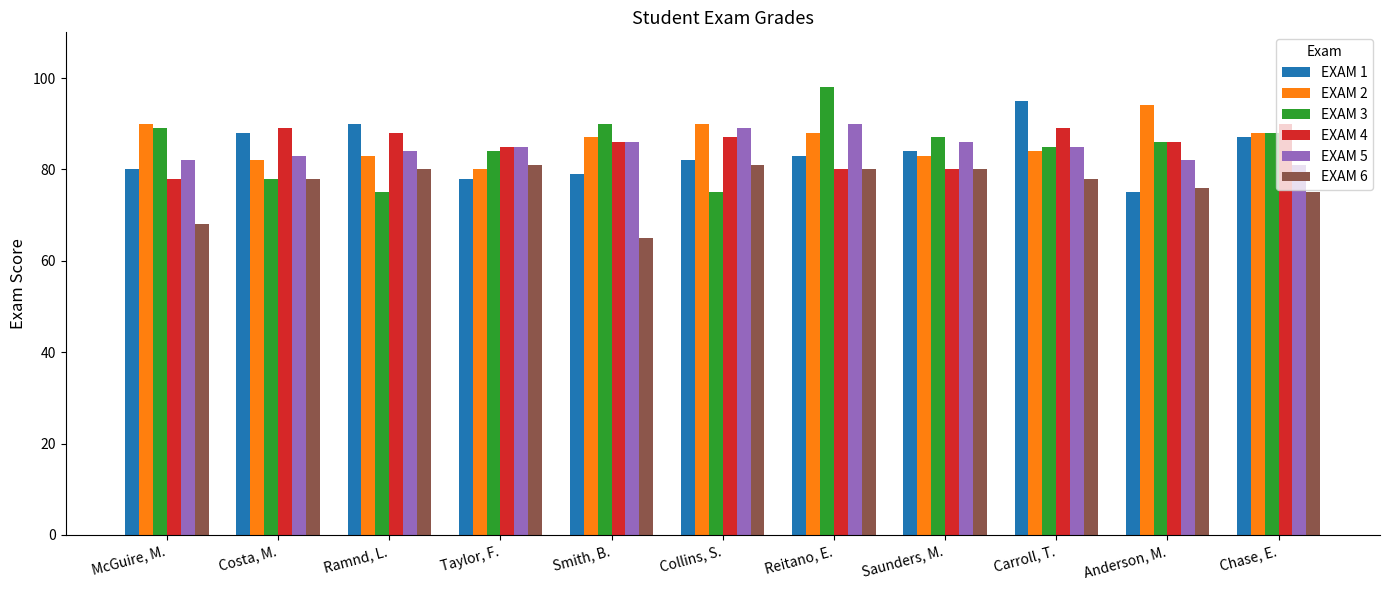

Which series has the widest spread of values?

EXAM 3